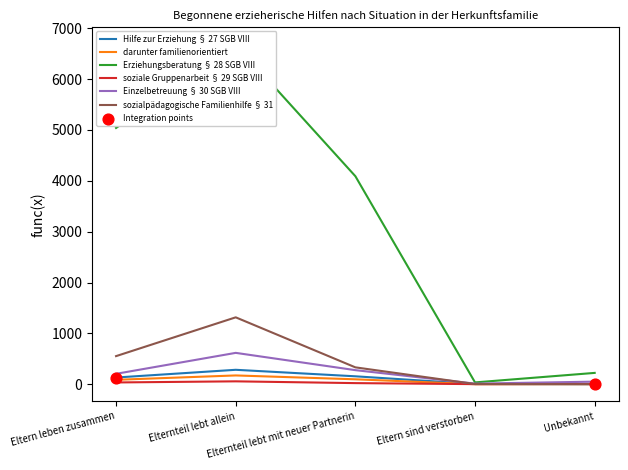

Which series contains the lowest Y value?

darunter familienorientiert